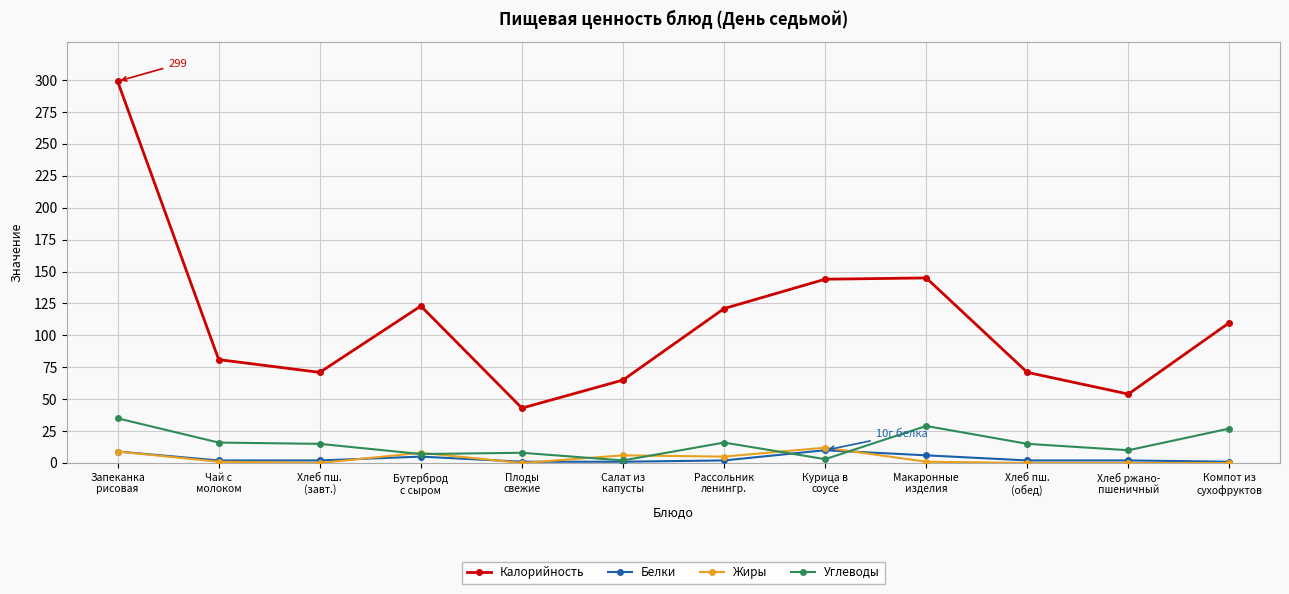

Is this an area chart (filled region under the line)?

No